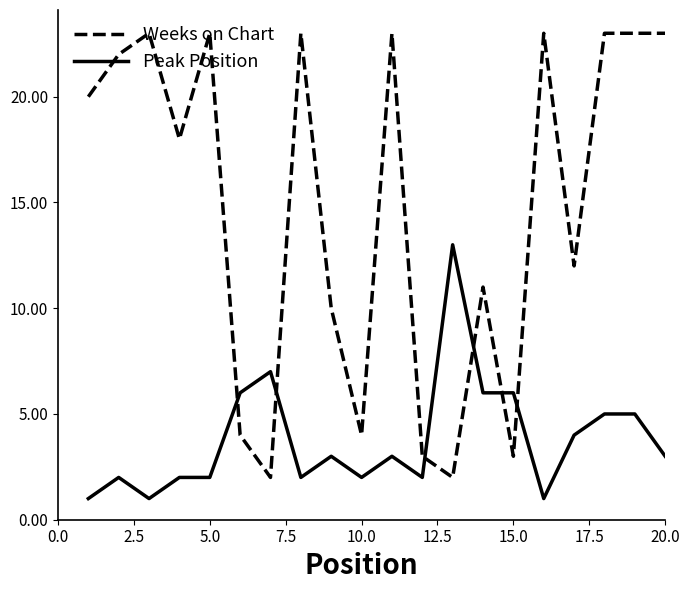

List the series in order of their peak value, highest first.

Weeks on Chart, Peak Position